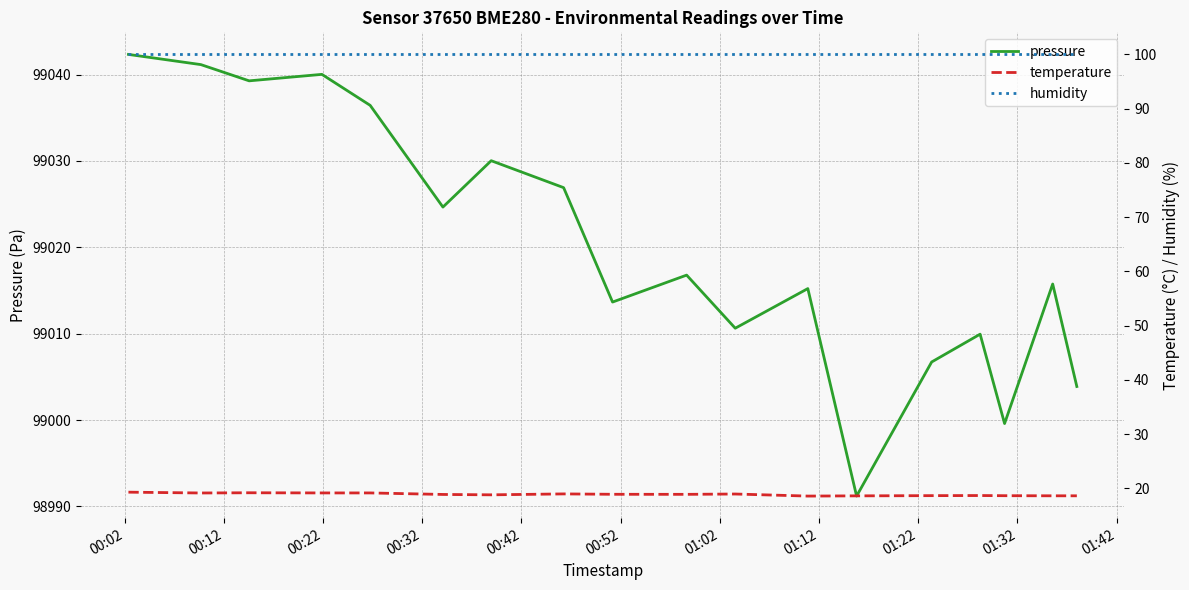

True or false: pressure and temperature intersect in this chart.

False